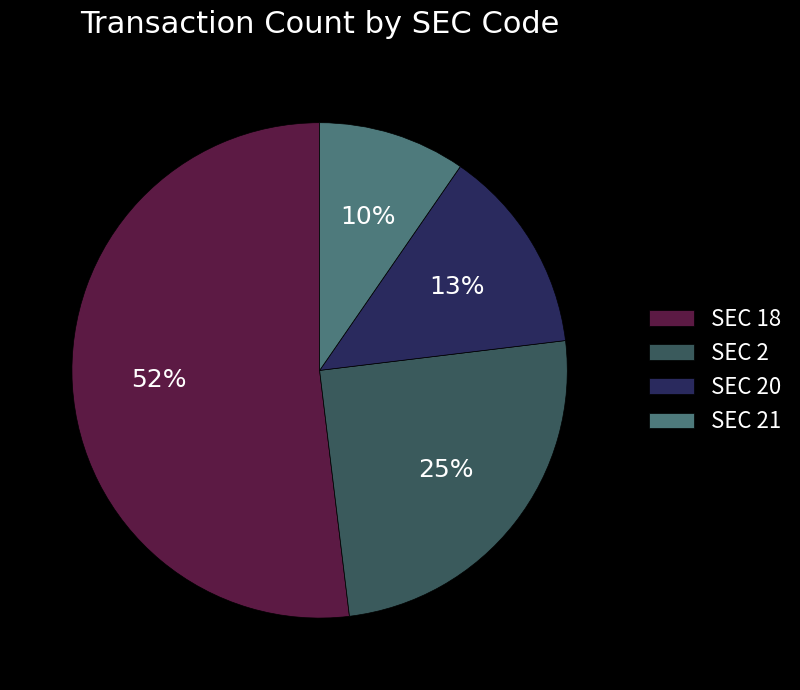

What percentage is the SEC 2 slice, to the nearest percent?

25%